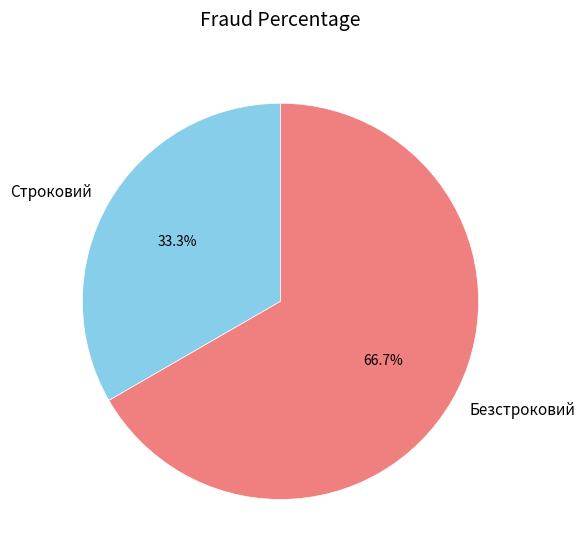

Combined, what portion of the pie is Безстроковий and Строковий?

100.0%